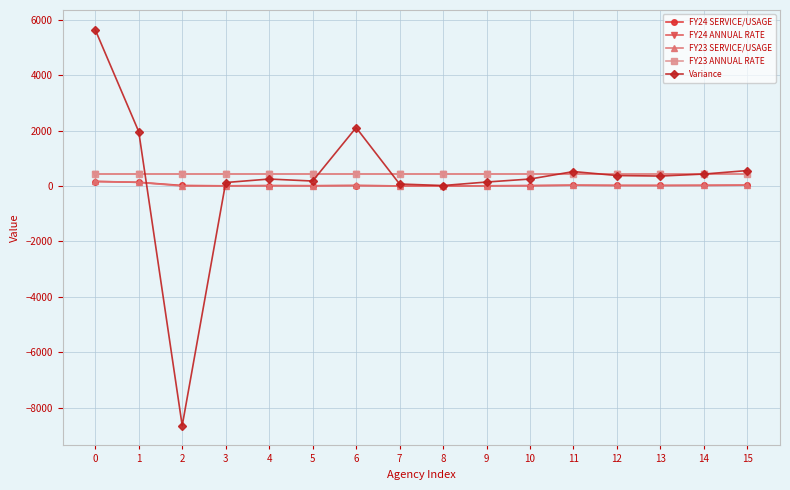

Which series has the largest range (max minus min)?

Variance